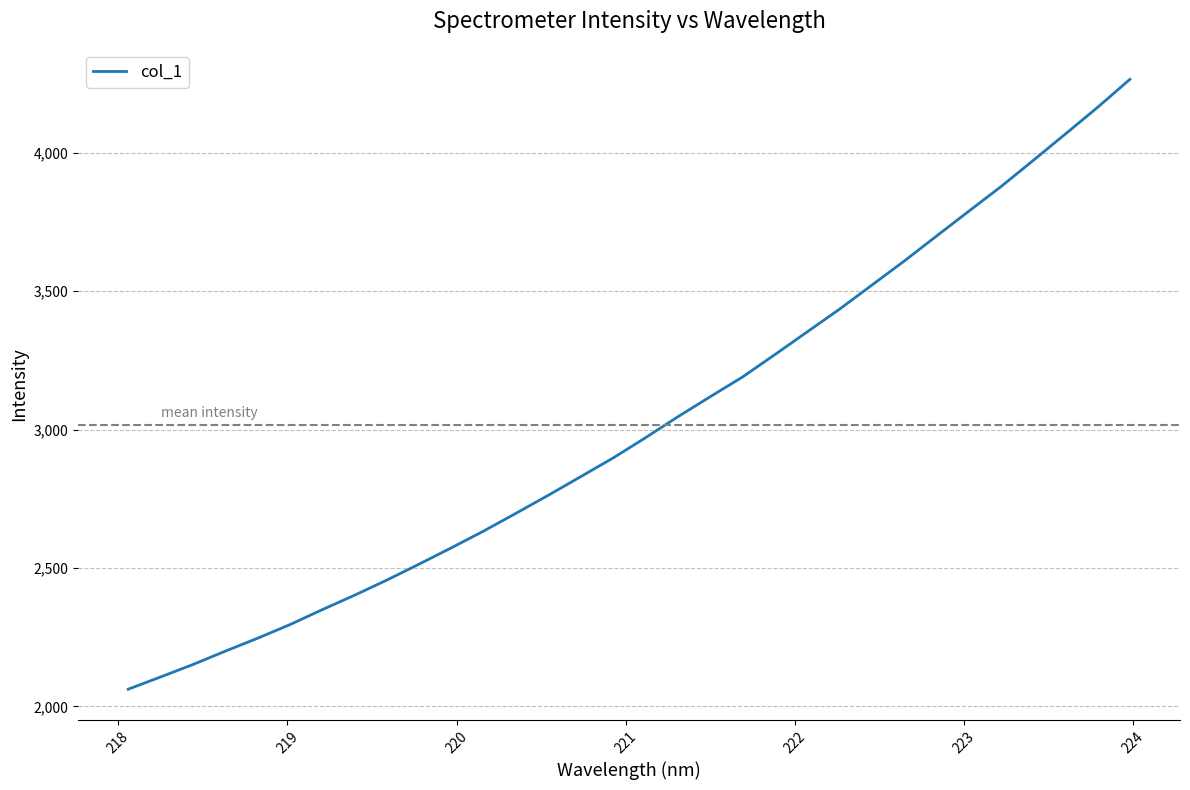

What is the greatest value displayed?

4265.9